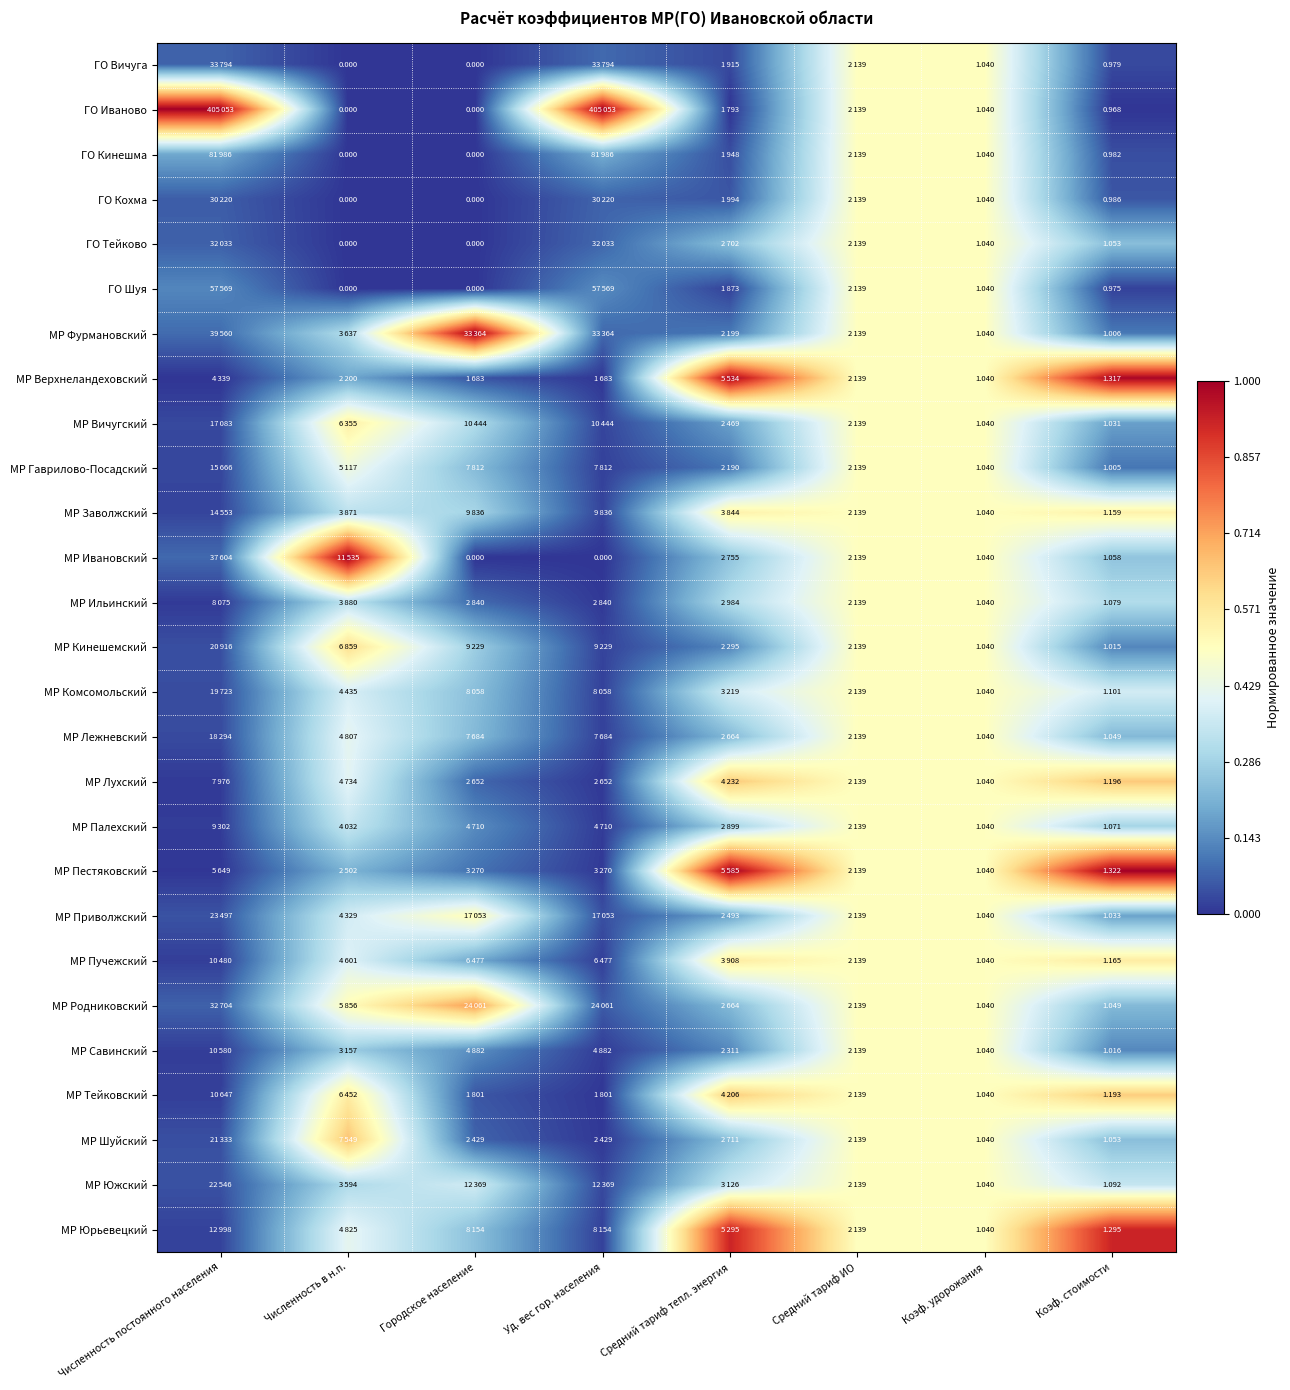

Is the value of МР Кинешемский at Коэф. удорожания greater than the value of ГО Шуя at Коэф. стоимости?

Yes